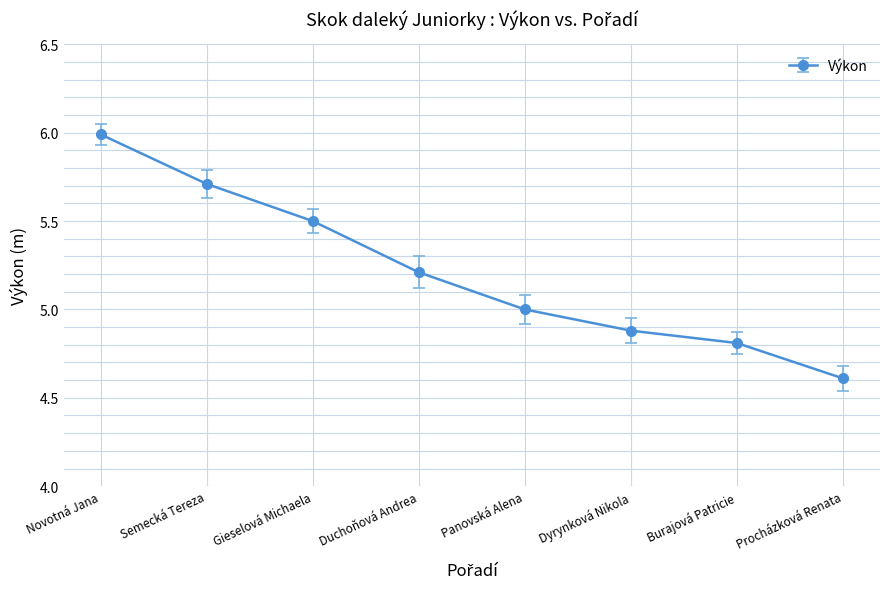

What value does the data have at Burajová Patricie?

4.8